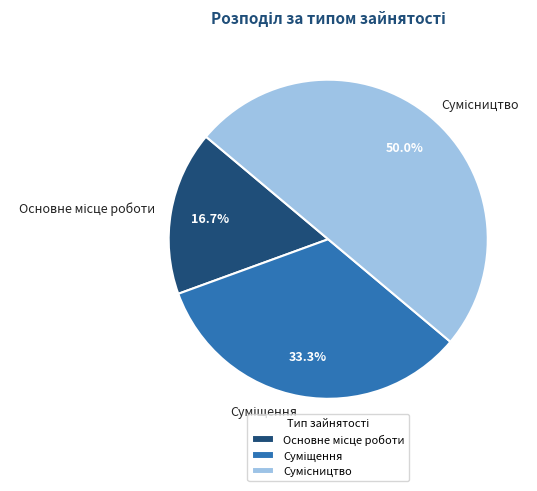

What percentage is the Суміщення slice, to the nearest percent?

33%